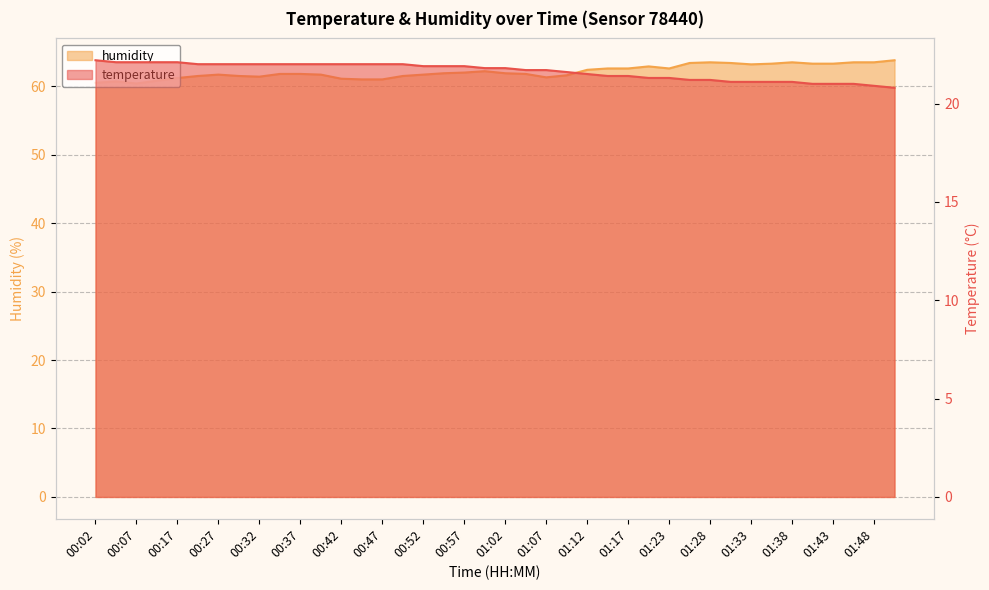

At how many categories does at least one series exceed 57?

40